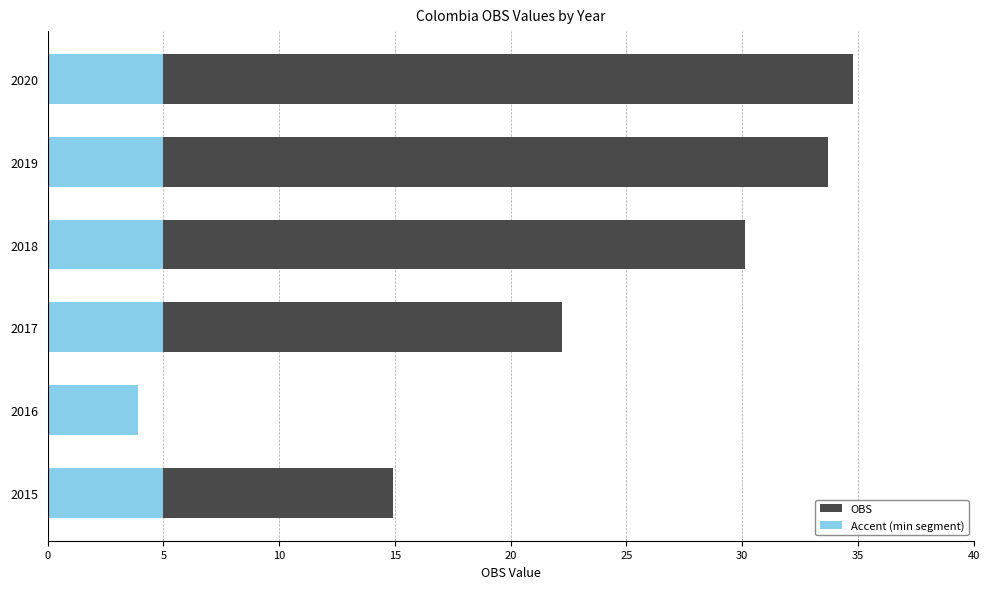

How many distinct data groups are displayed?

2